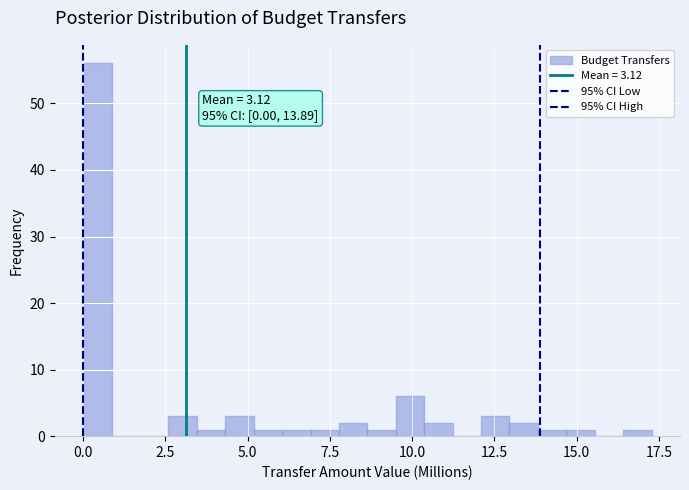

Read against the x-axis, roughly where is the centre of the tallest bar?

0.5